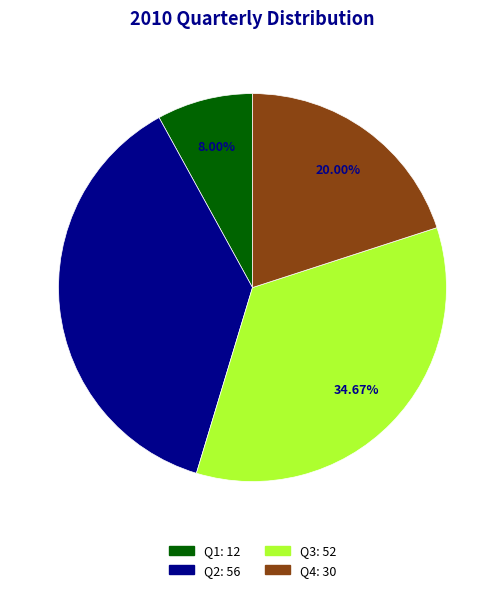

How many segments does this pie chart have?

4